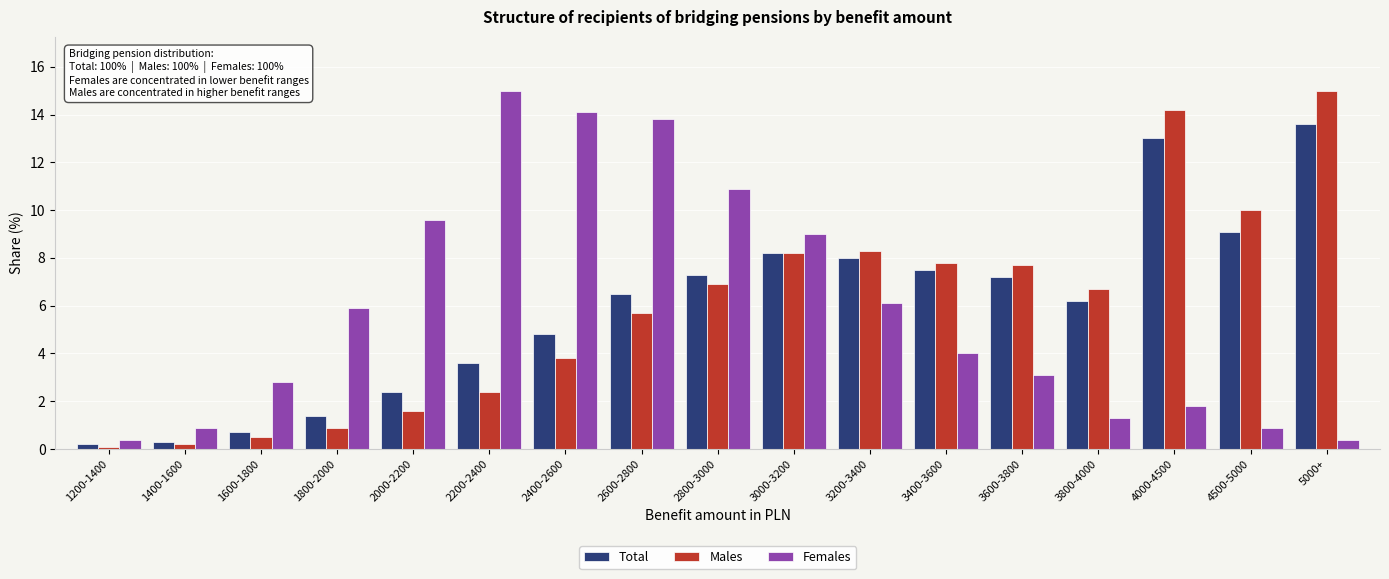

Between 1400-1600 and 2400-2600, which series saw the biggest shift?

Females